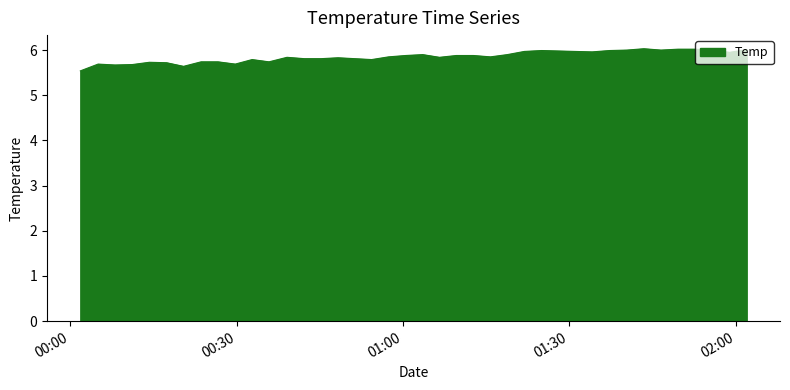

What is the sum of all values?

234.1